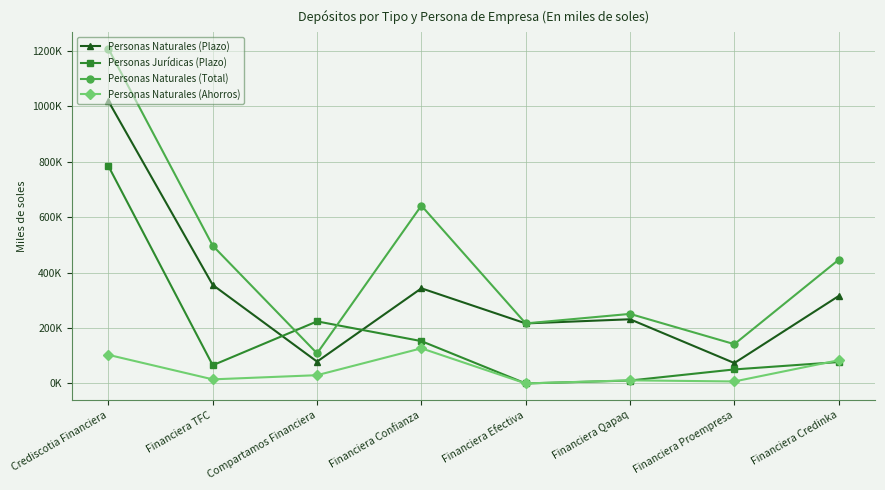

True or false: Personas Naturales (Plazo) has more than 1 interior local peaks.

True